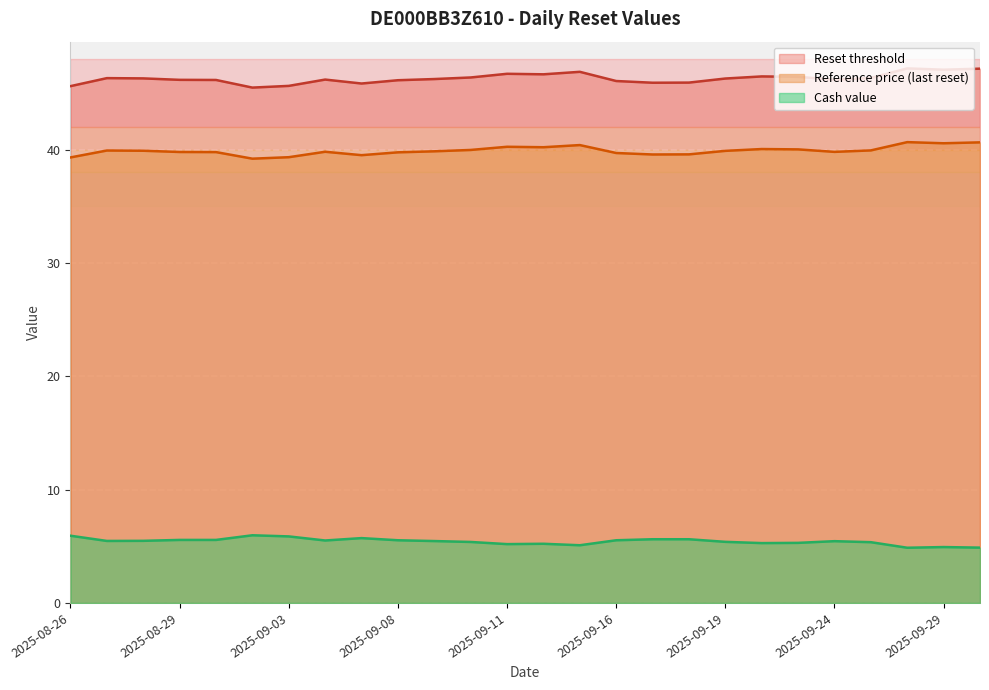

How many lines are shown in the chart?

3